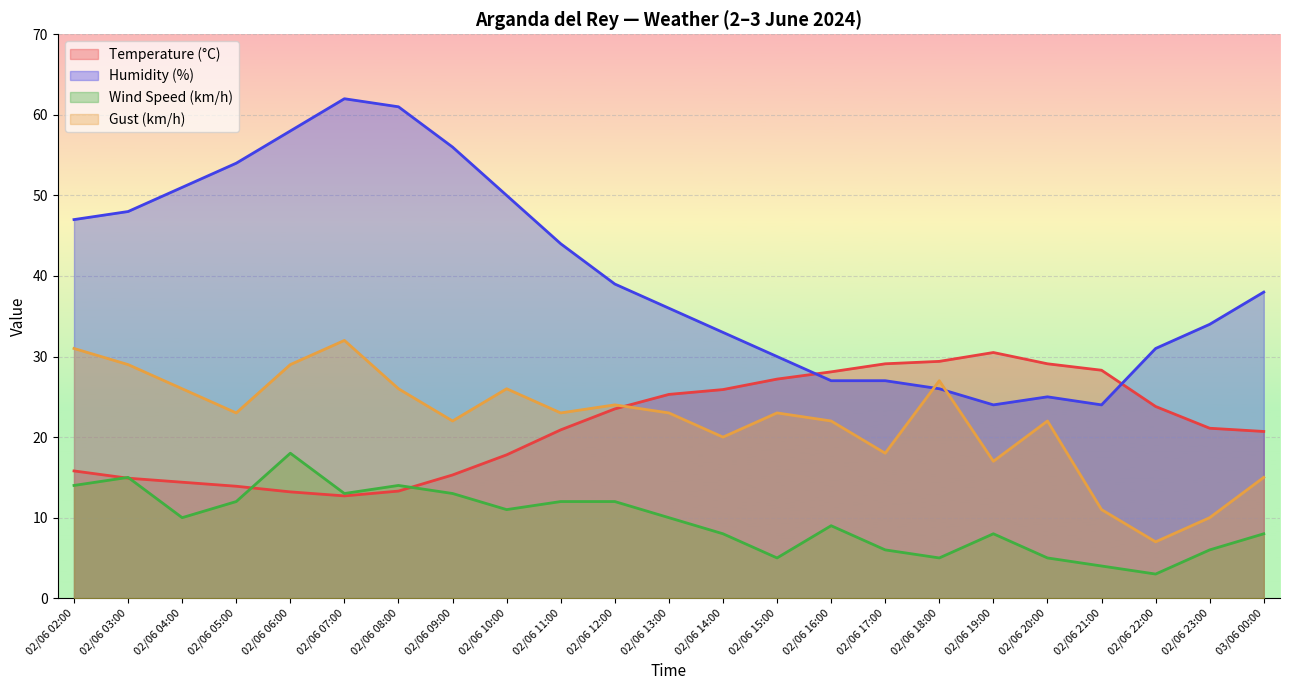

Is it true that Temperature (°C) equals 39.2 at 02/06 22:00?

False